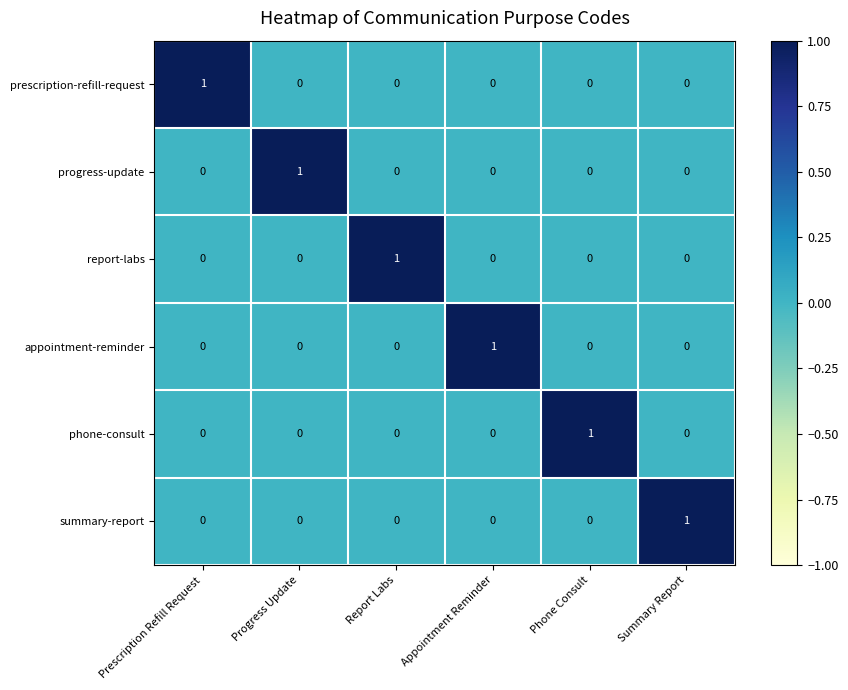

Is it true that appointment-reminder equals -1 at Summary Report?

False